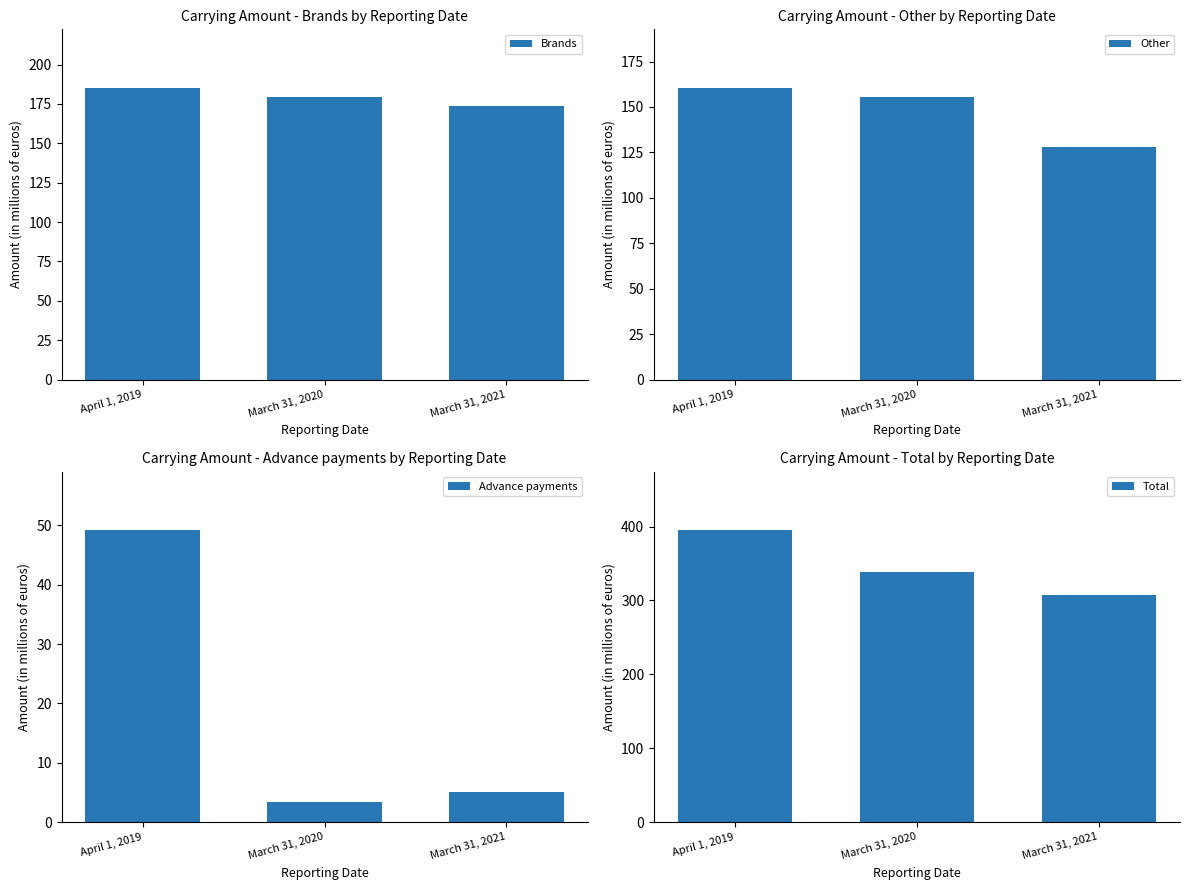

True or false: Total has a value of 338.6 at March 31, 2020.

True